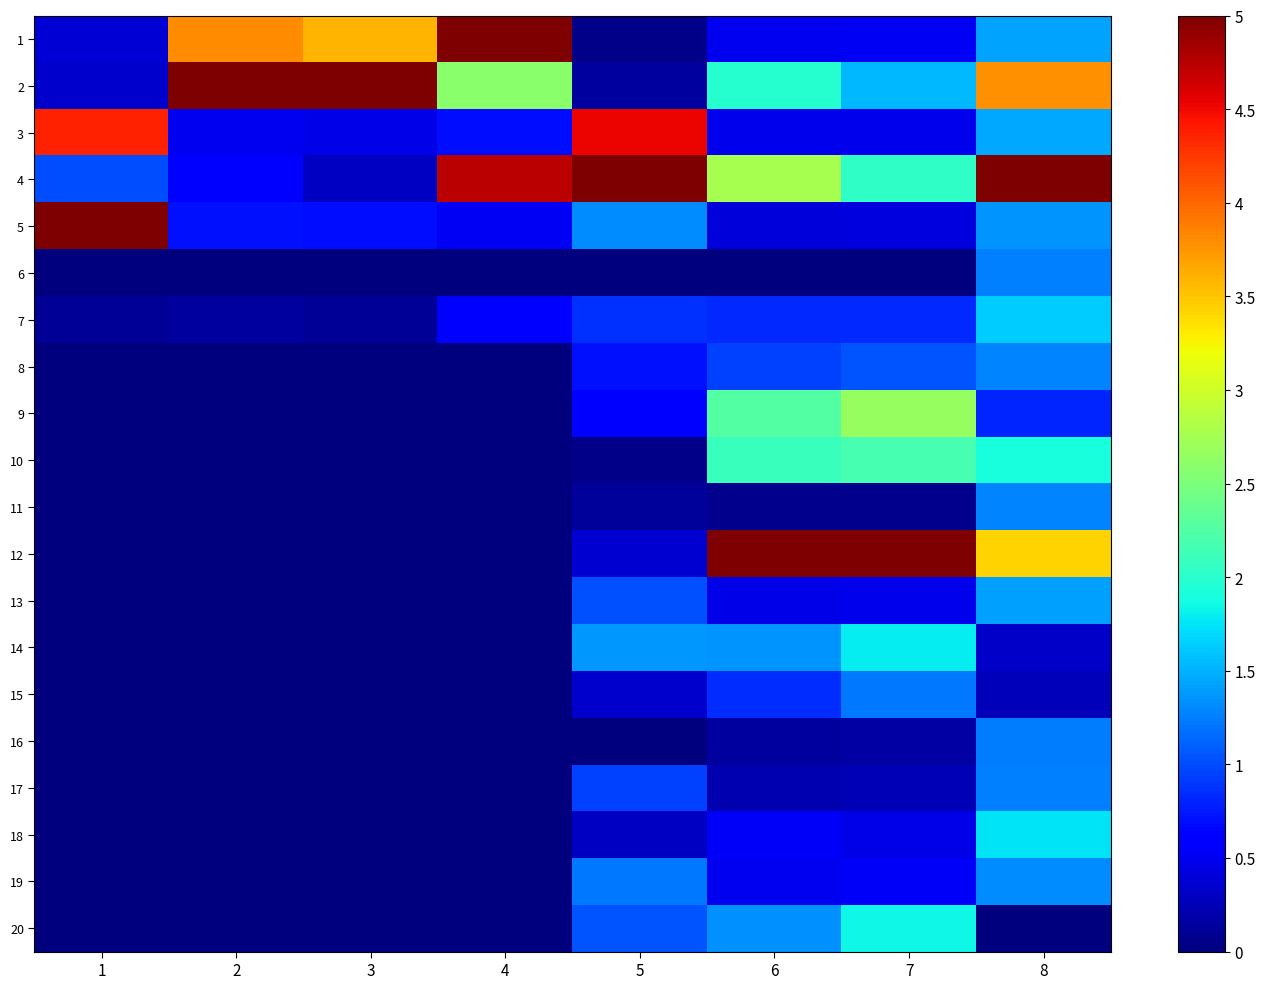

Reading right to left, extract all data points from this chart.

1: 8=1.4	7=0.5	6=0.5	5=0.1	4=5.0	3=3.6	2=3.8	1=0.4
2: 8=3.8	7=1.5	6=2.0	5=0.1	4=2.6	3=5.0	2=5.0	1=0.3
3: 8=1.5	7=0.5	6=0.5	5=4.5	4=0.7	3=0.5	2=0.5	1=4.4
4: 8=5.0	7=2.1	6=2.8	5=5.0	4=4.7	3=0.3	2=0.6	1=1.0
5: 8=1.4	7=0.4	6=0.4	5=1.3	4=0.5	3=0.7	2=0.7	1=5.0
6: 8=1.3	7=0.0	6=0.0	5=0.0	4=0.0	3=0.0	2=0.0	1=0.0
7: 8=1.6	7=0.8	6=0.8	5=0.9	4=0.6	3=0.1	2=0.1	1=0.1
8: 8=1.3	7=1.1	6=0.9	5=0.7	4=0.0	3=0.0	2=0.0	1=0.0
9: 8=0.8	7=2.7	6=2.3	5=0.6	4=0.0	3=0.0	2=0.0	1=0.0
10: 8=1.9	7=2.2	6=2.1	5=0.1	4=0.0	3=0.0	2=0.0	1=0.0
11: 8=1.3	7=0.1	6=0.1	5=0.1	4=0.0	3=0.0	2=0.0	1=0.0
12: 8=3.4	7=5.0	6=5.0	5=0.4	4=0.0	3=0.0	2=0.0	1=0.0
13: 8=1.4	7=0.5	6=0.5	5=1.0	4=0.0	3=0.0	2=0.0	1=0.0
14: 8=0.3	7=1.8	6=1.4	5=1.4	4=0.0	3=0.0	2=0.0	1=0.0
15: 8=0.3	7=1.2	6=0.8	5=0.3	4=0.0	3=0.0	2=0.0	1=0.0
16: 8=1.2	7=0.2	6=0.1	5=0.0	4=0.0	3=0.0	2=0.0	1=0.0
17: 8=1.3	7=0.2	6=0.2	5=0.9	4=0.0	3=0.0	2=0.0	1=0.0
18: 8=1.8	7=0.5	6=0.5	5=0.3	4=0.0	3=0.0	2=0.0	1=0.0
19: 8=1.3	7=0.5	6=0.5	5=1.2	4=0.0	3=0.0	2=0.0	1=0.0
20: 8=0.0	7=1.8	6=1.3	5=1.0	4=0.0	3=0.0	2=0.0	1=0.0